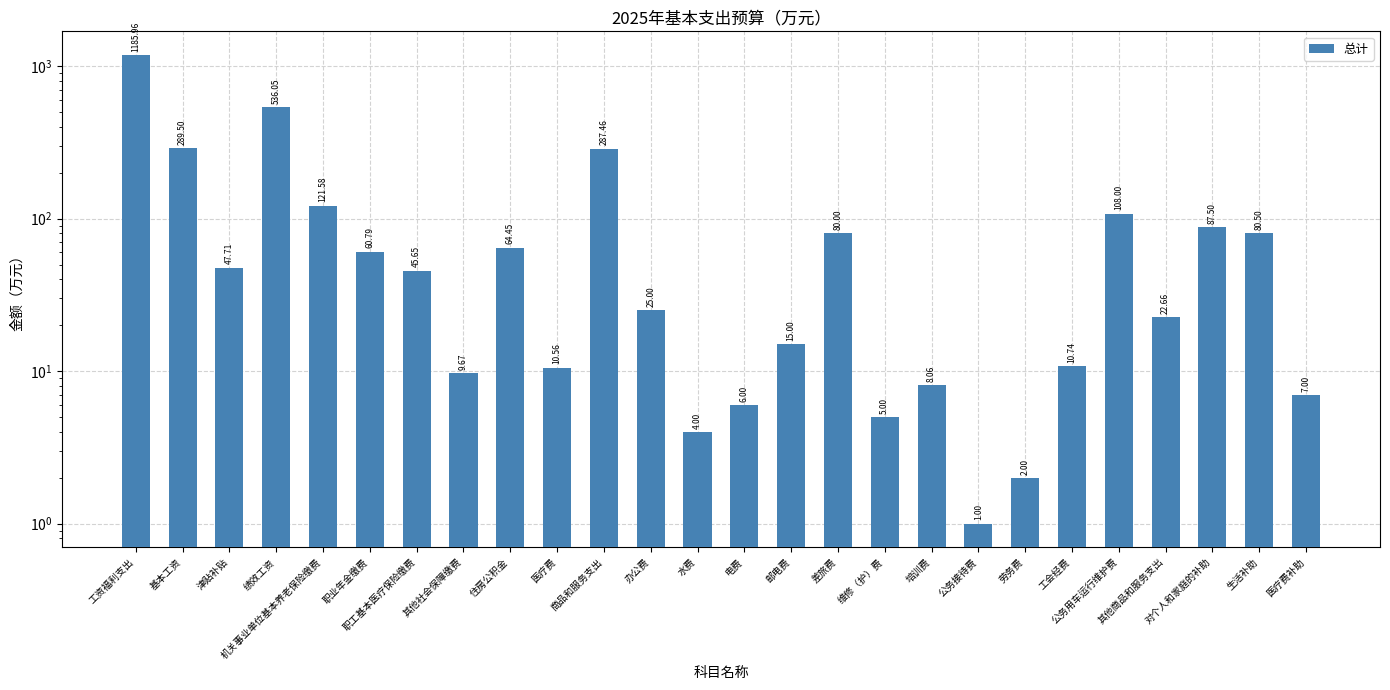

Which category has the lowest value across all series?

公务接待费